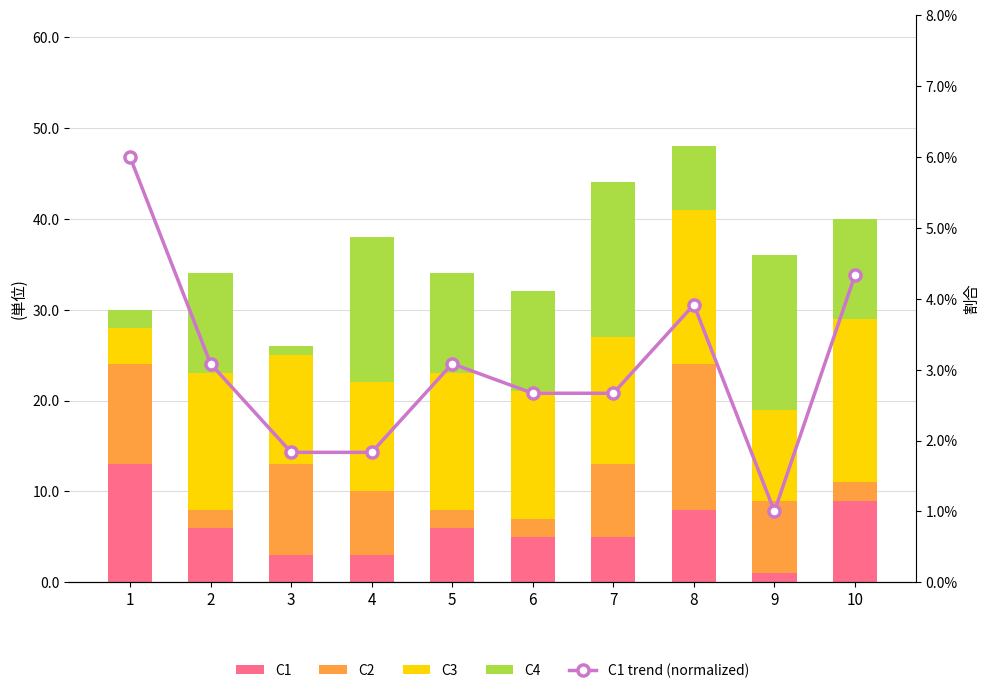

At which category does the chart reach its minimum across all series?

9